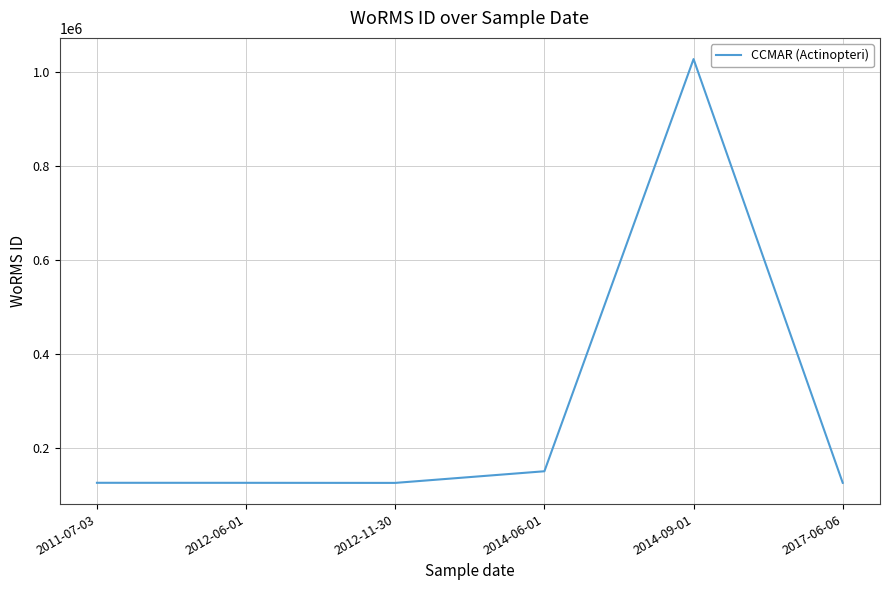

True or false: there are more than 2 points higher than both neighbors.

False